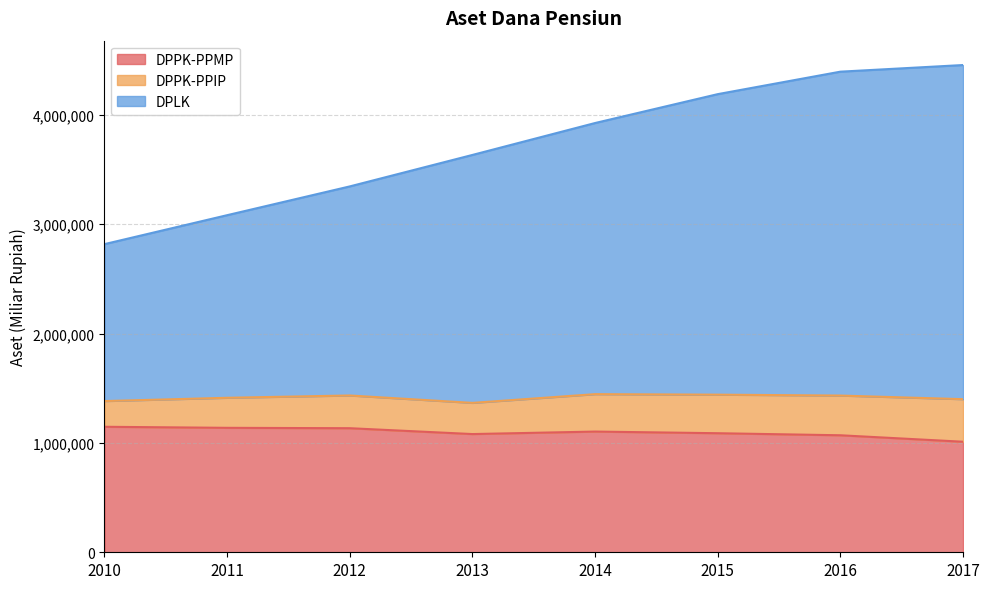

What is the difference between the maximum and minimum values in the DPPK-PPMP series?

136779